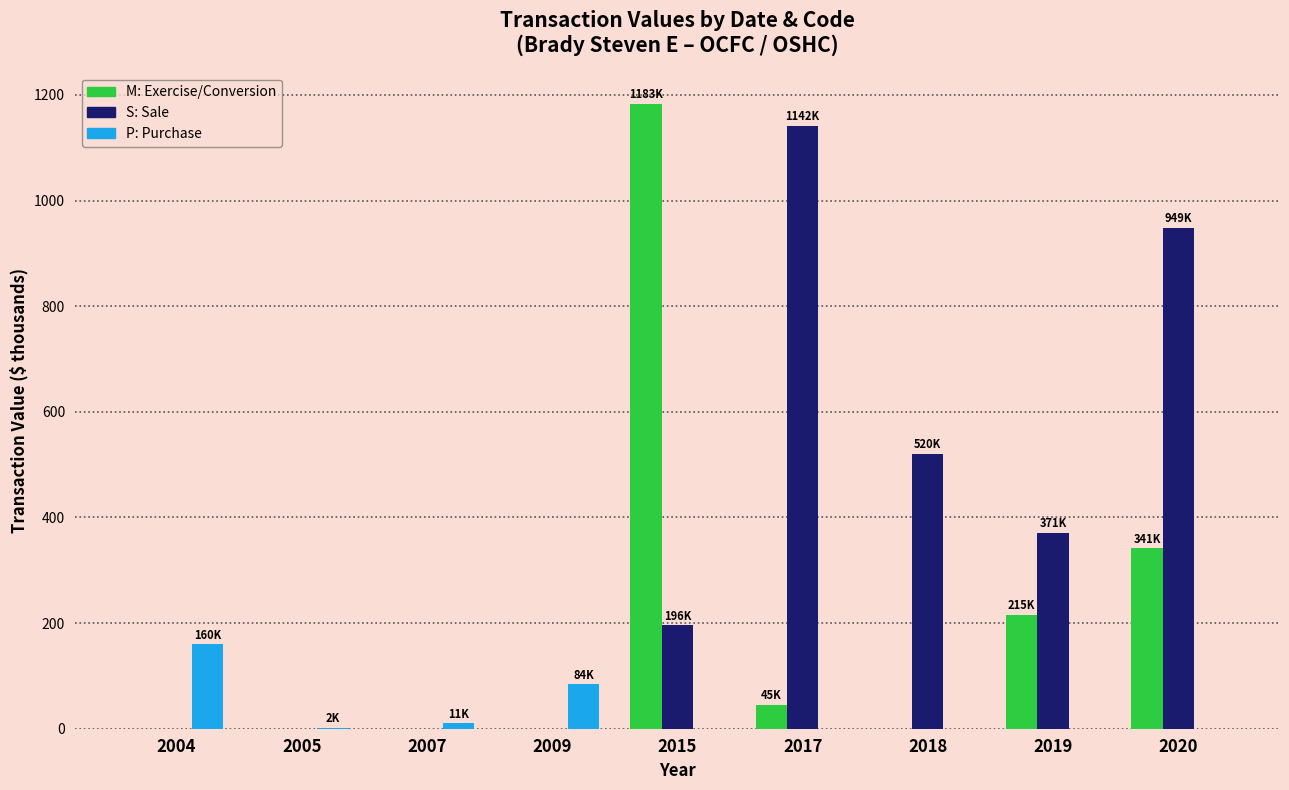

Which label corresponds to the largest value in the chart?

2015